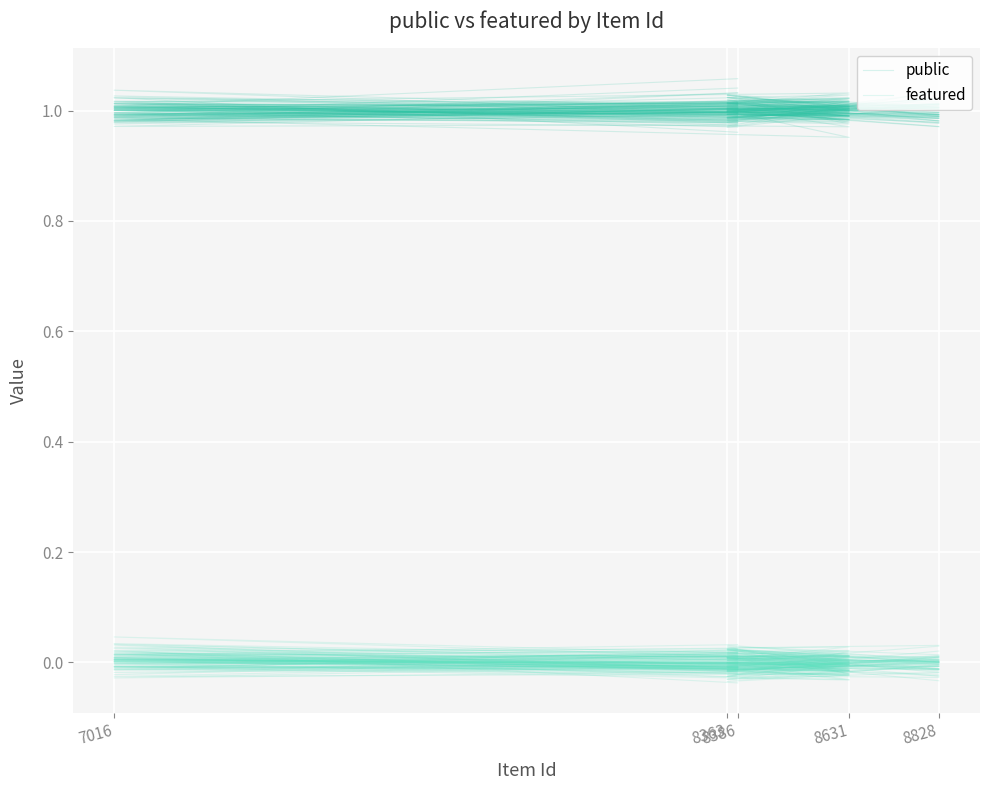

Rank the categories by public value from lowest to highest.

8386, 8363, 8828, 8631, 7016